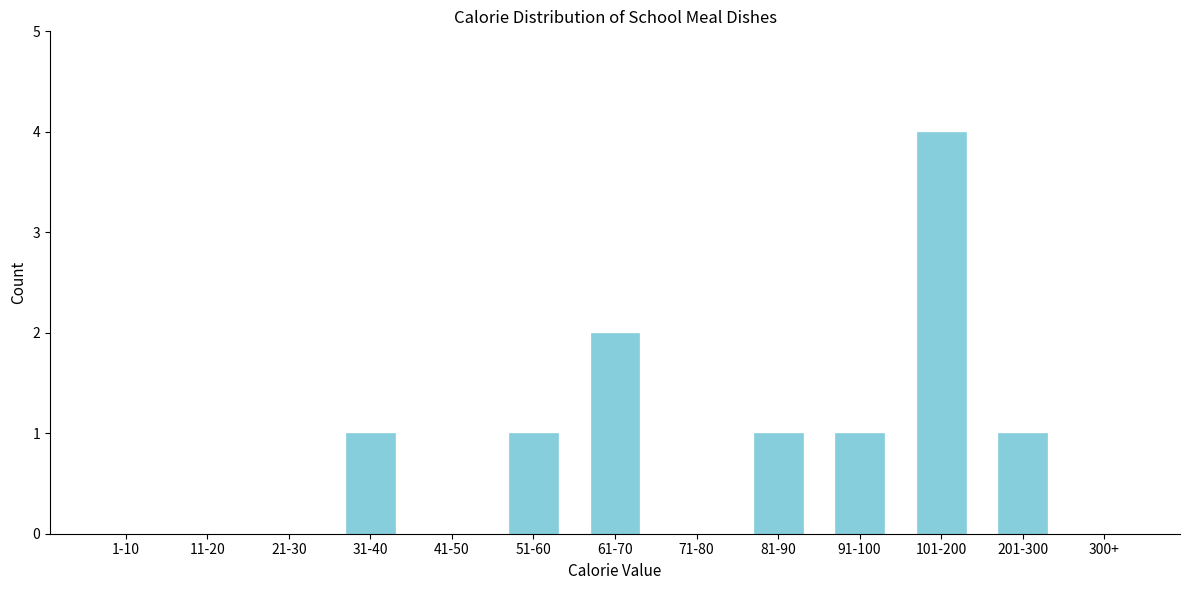

Reading left to right, list all the values displayed in this chart.

1-10=0	11-20=0	21-30=0	31-40=1	41-50=0	51-60=1	61-70=2	71-80=0	81-90=1	91-100=1	101-200=4	201-300=1	300+=0